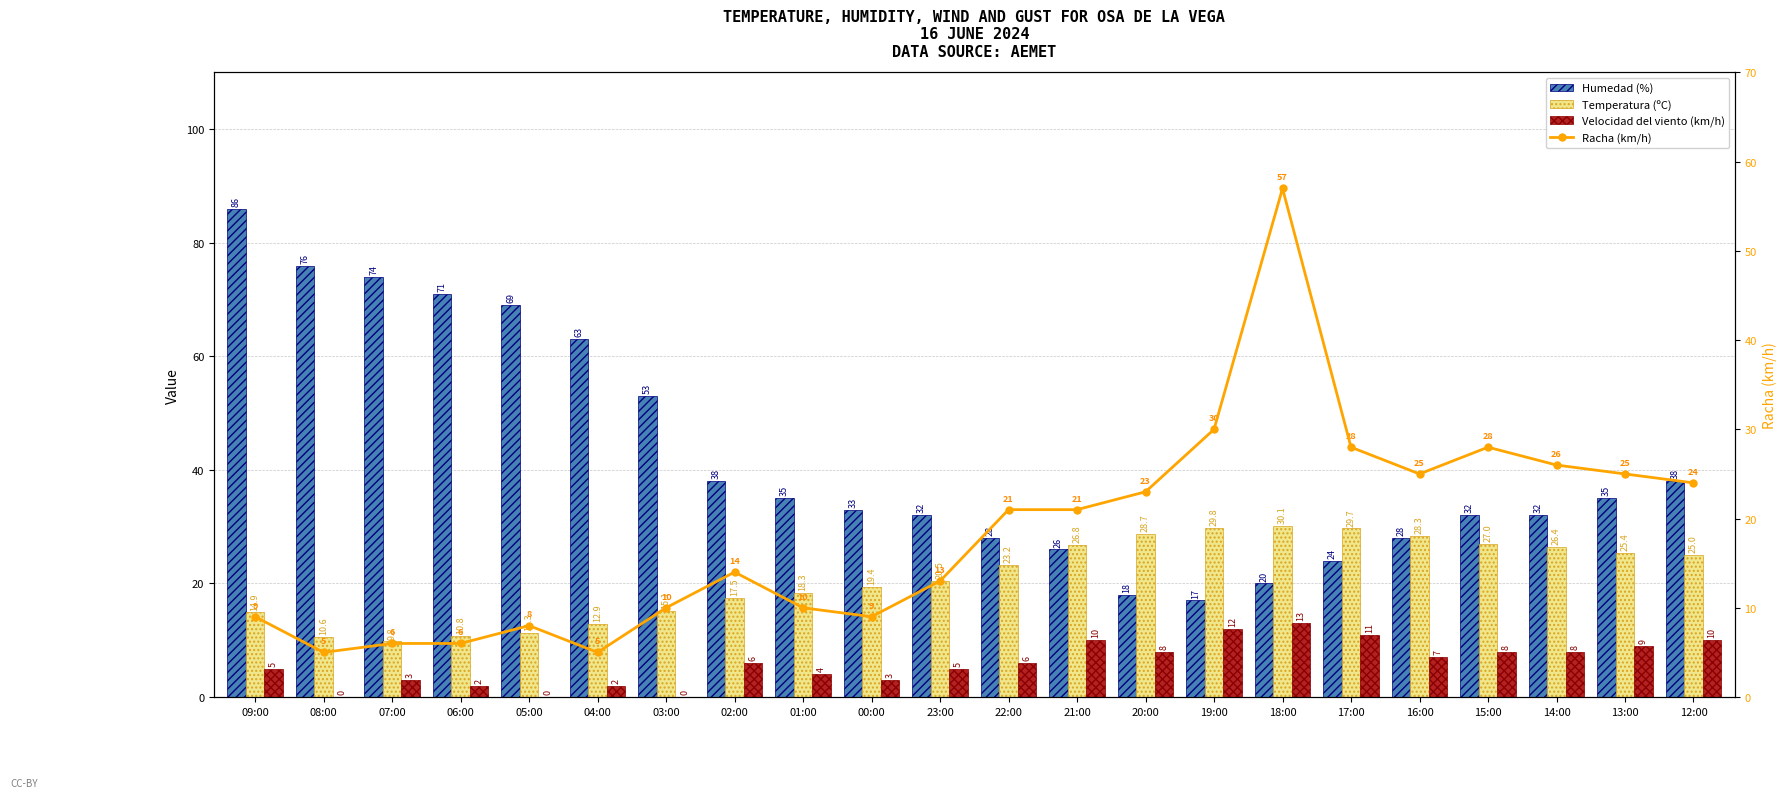

What is the sum of the Humedad (%) values at 13:00 and 16:00?

63.0